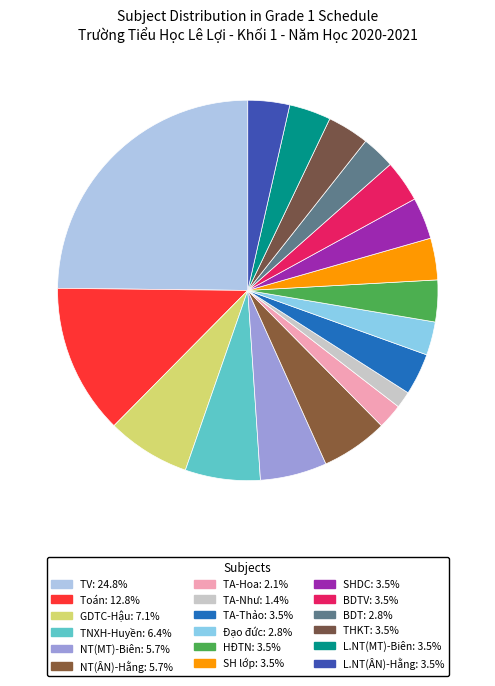

How many slices are in this pie chart?

18